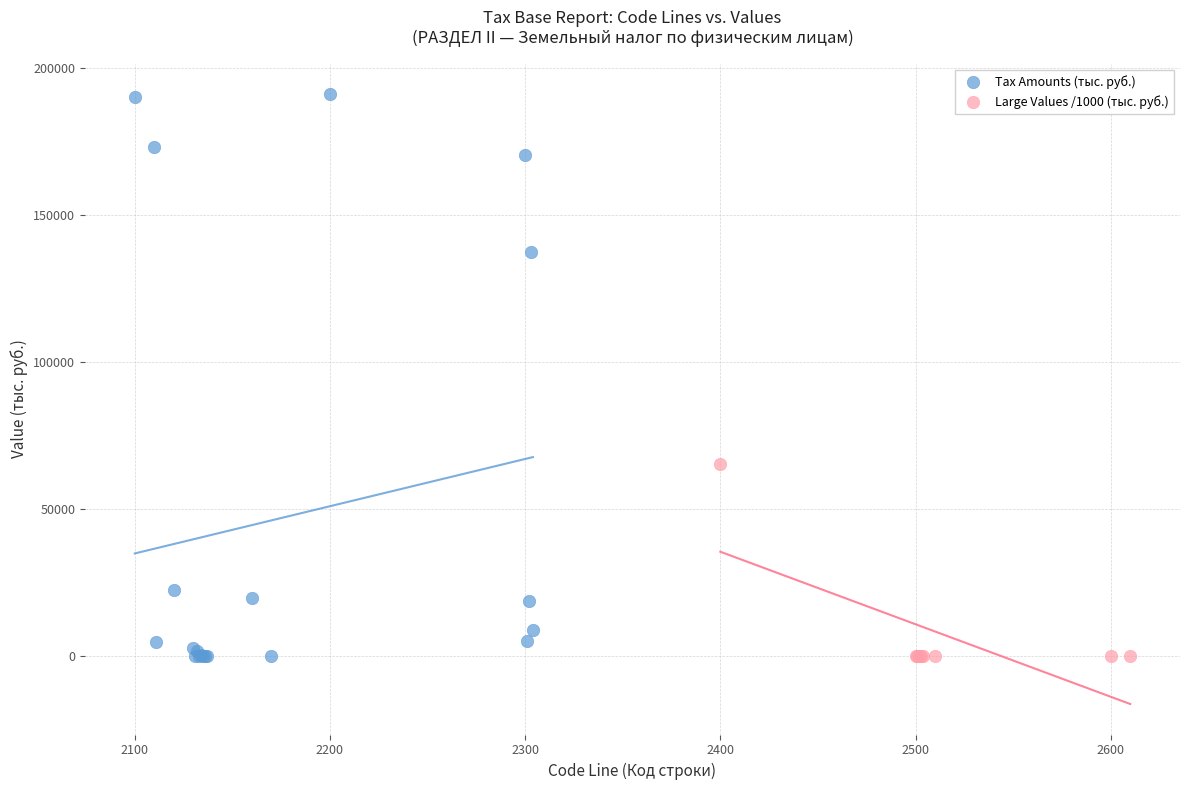

What are all the series names shown in the legend?

Tax Amounts (тыс. руб.), Large Values /1000 (тыс. руб.)